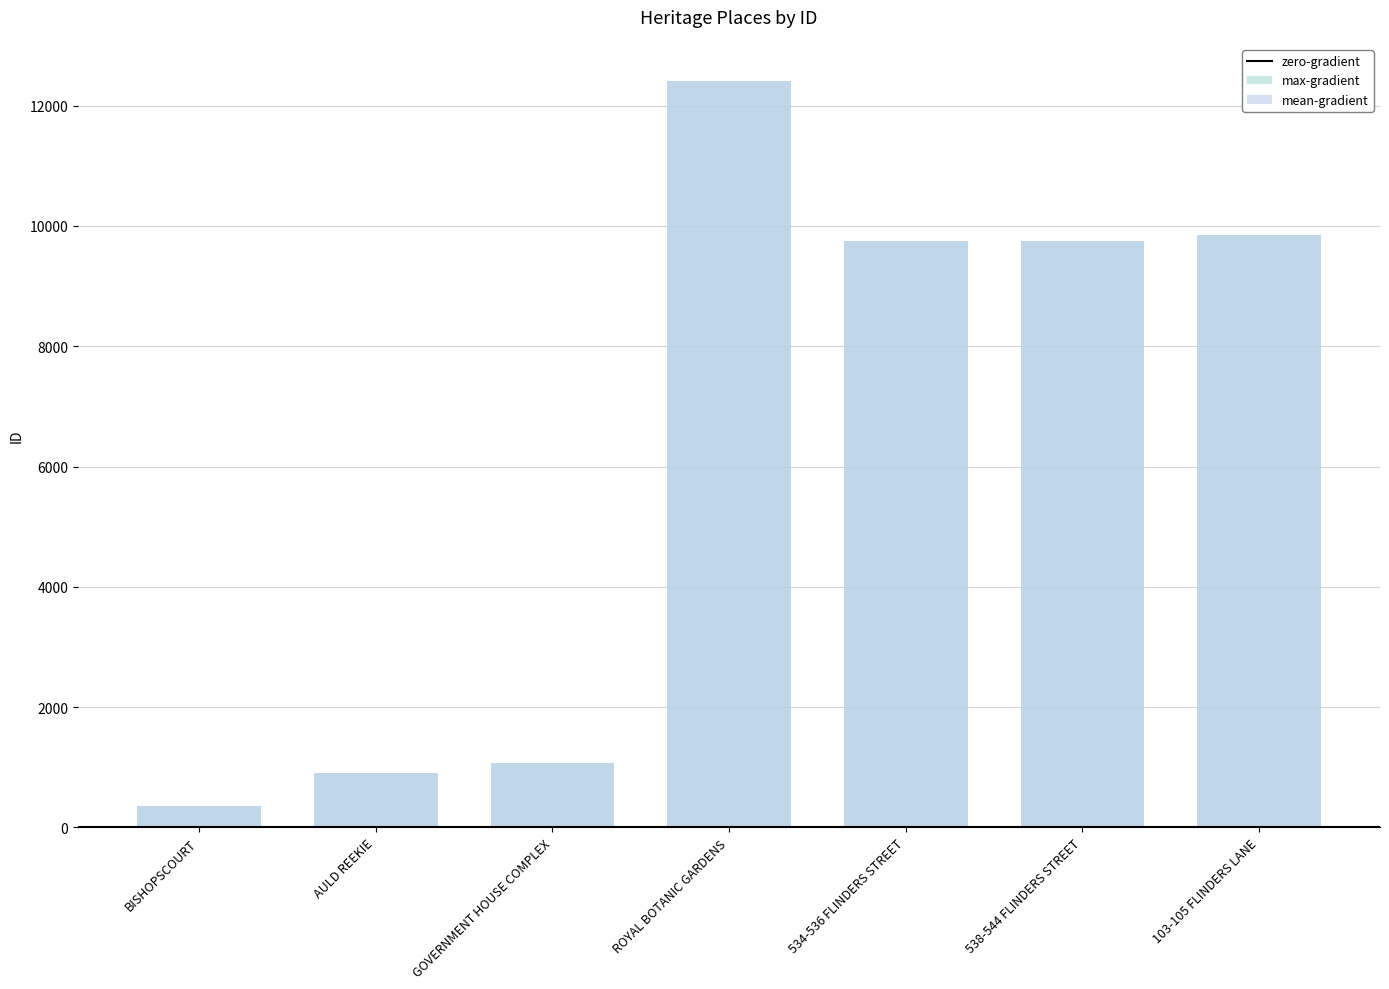

What is the difference between the mean-gradient values at BISHOPSCOURT and AULD REEKIE?

545